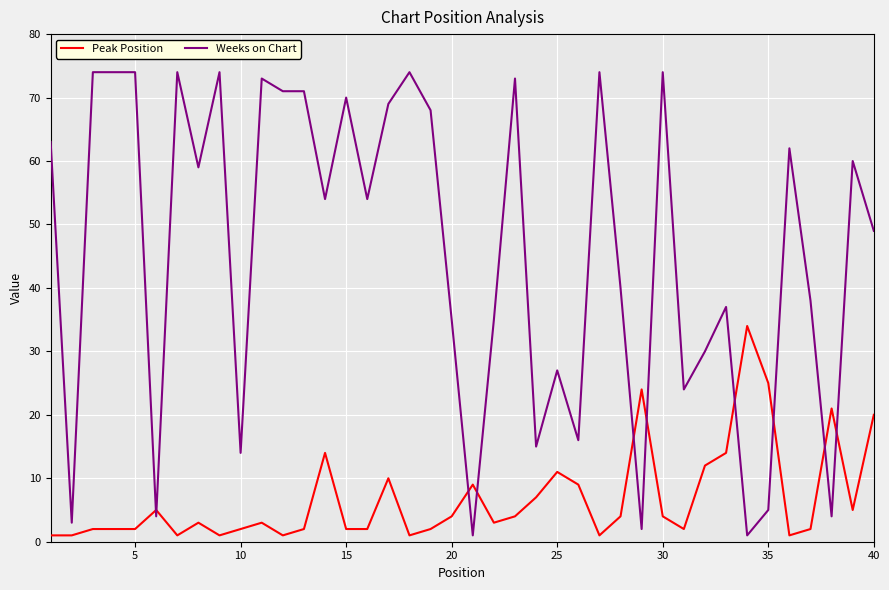

Which series has the largest total across all categories?

Weeks on Chart